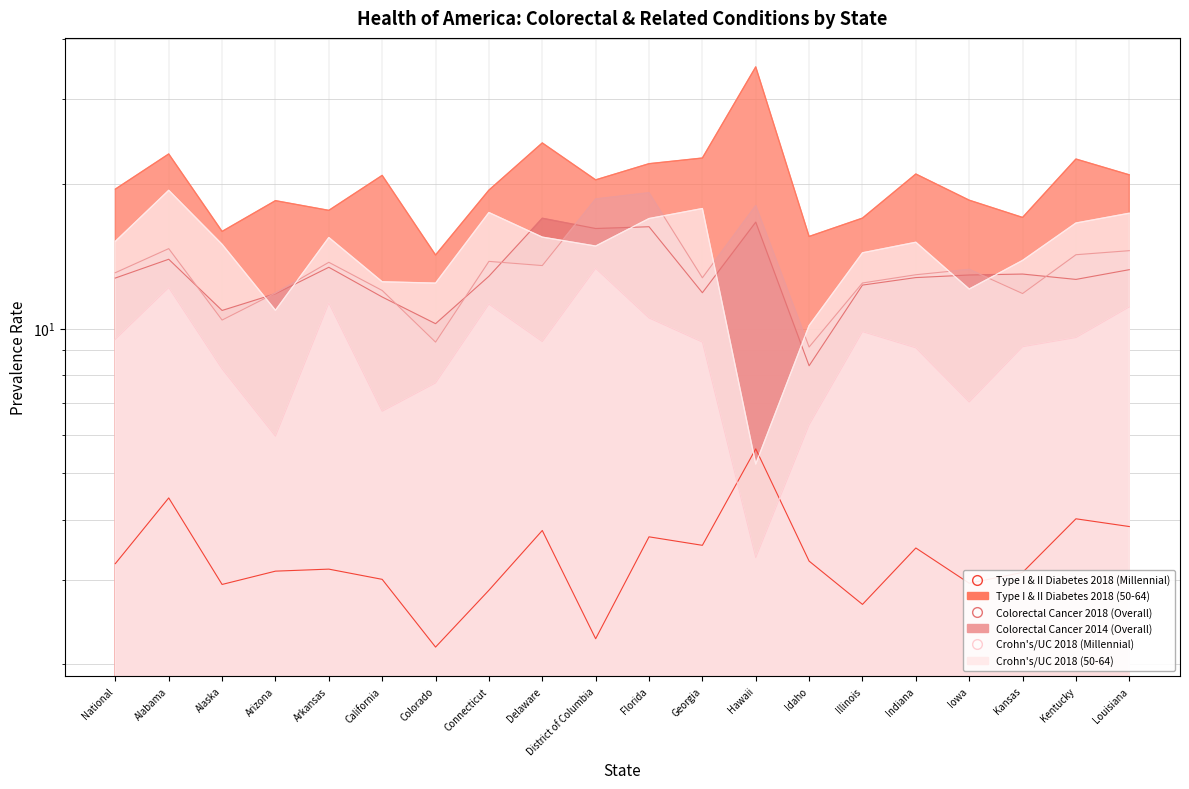

Which category has the highest value across all series?

Hawaii